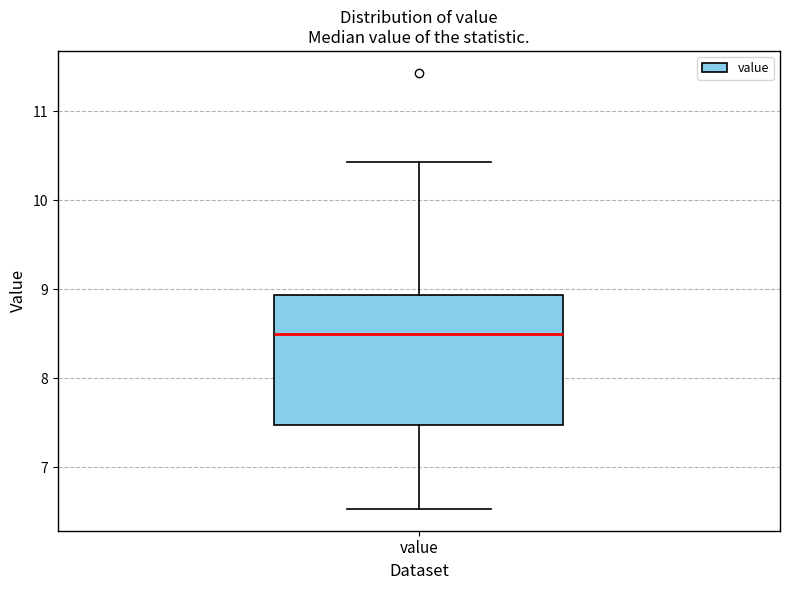

Read this box plot against the y-axis: the position of the median line, the range covered by the box, and the ends of both whiskers. The values are not printed on the chart, so give them approximately, as read against the axis.

median 8.5, box 7.5 to 8.9, whiskers 6.5 to 10.4